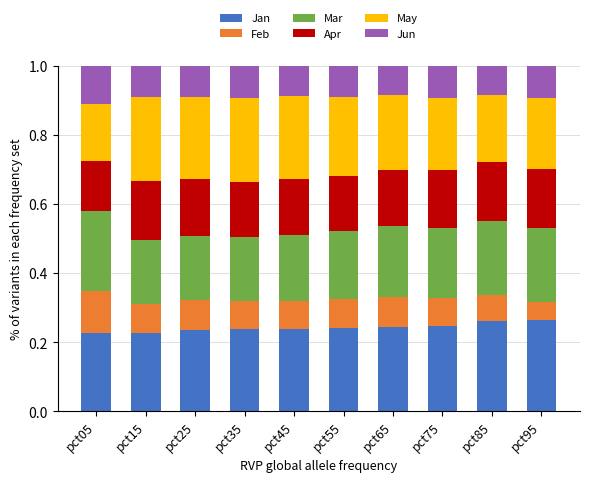

What is the total value across all series at pct65?

1.0